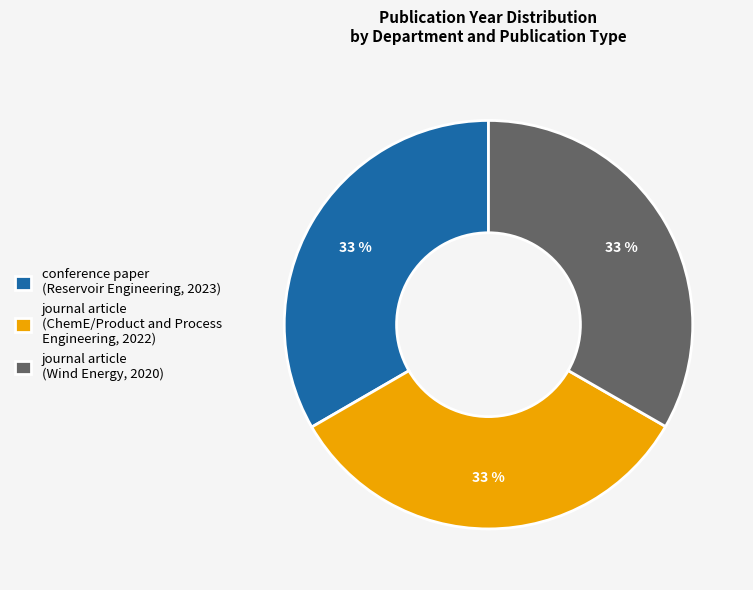

Count the number of slices in the pie.

3